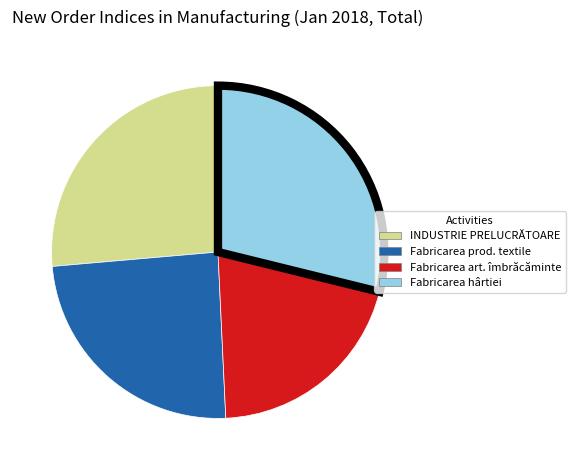

Does any single category account for the majority?

No